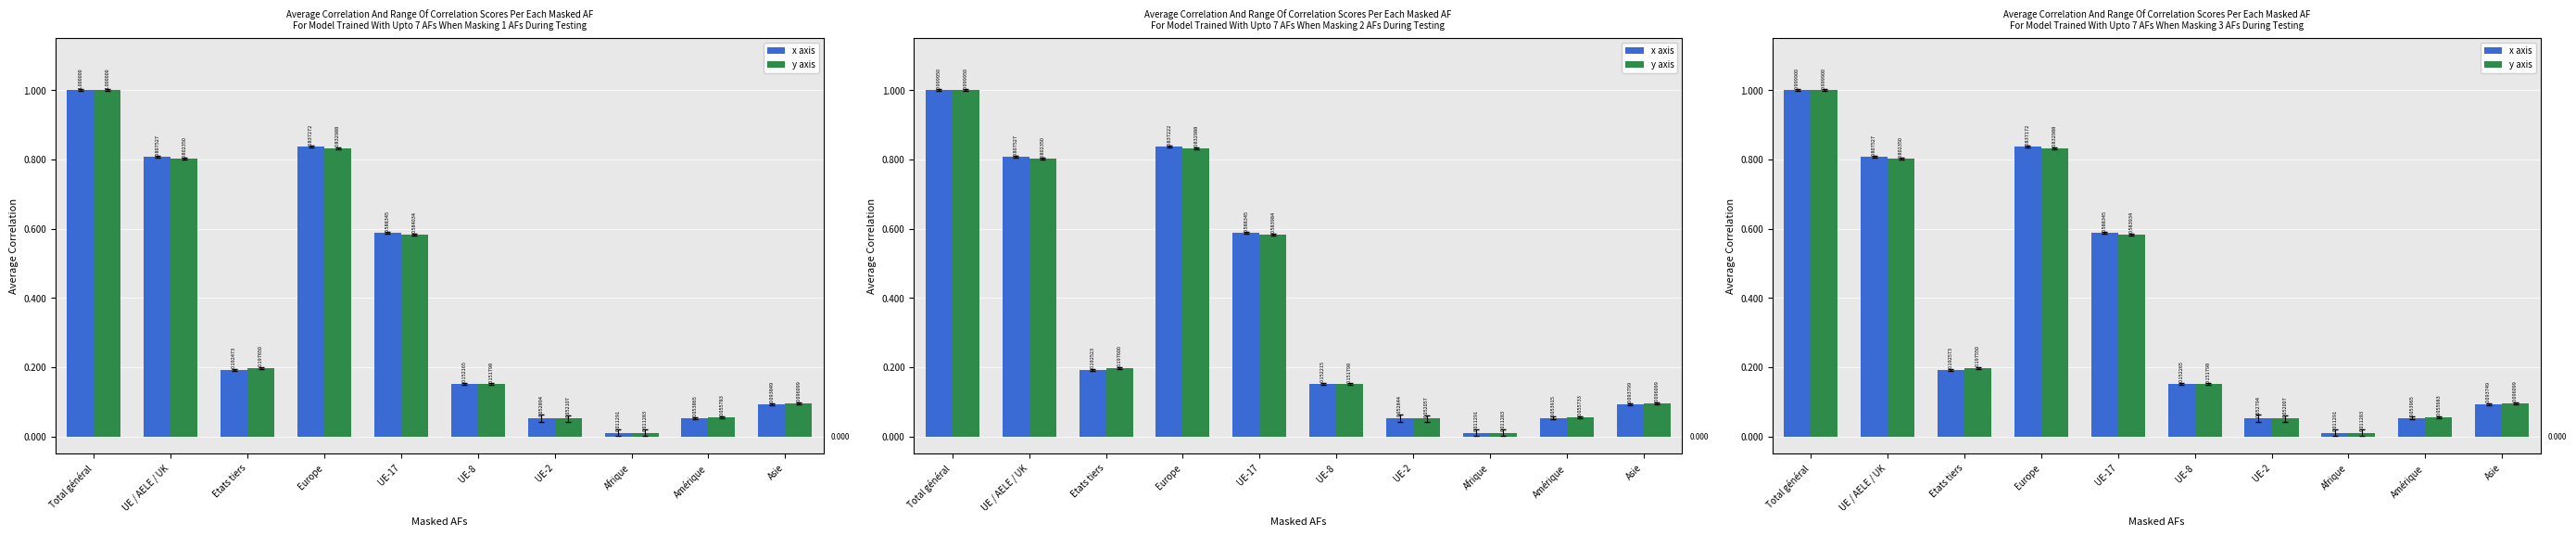

At which label does x axis reach its minimum?

Afrique